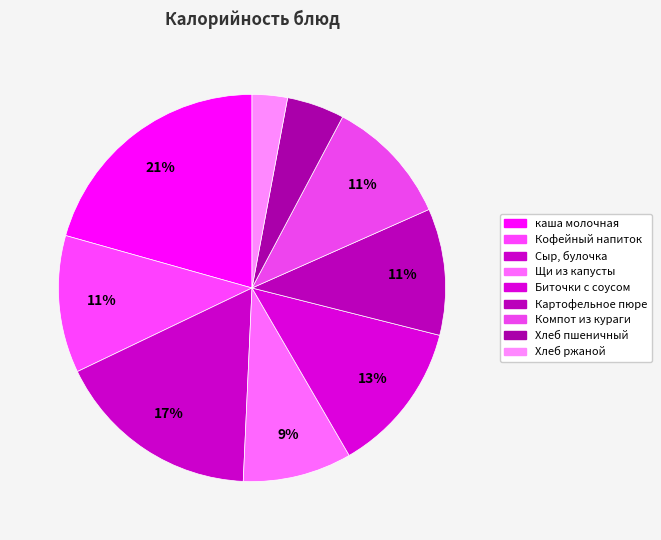

What percentage is the Кофейный напиток slice, to the nearest percent?

11%